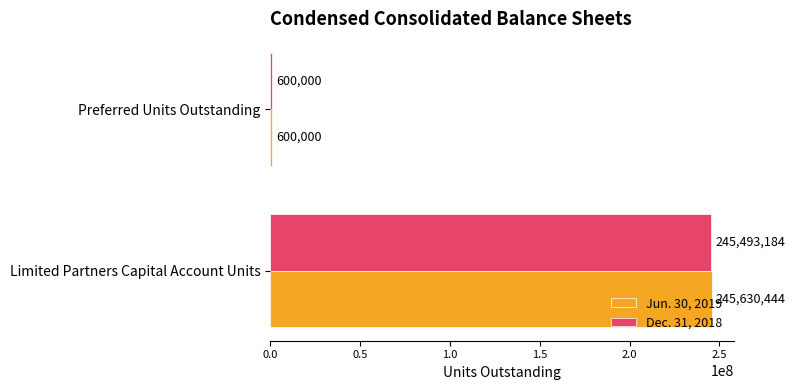

Which series has the widest spread of values?

Jun. 30, 2019